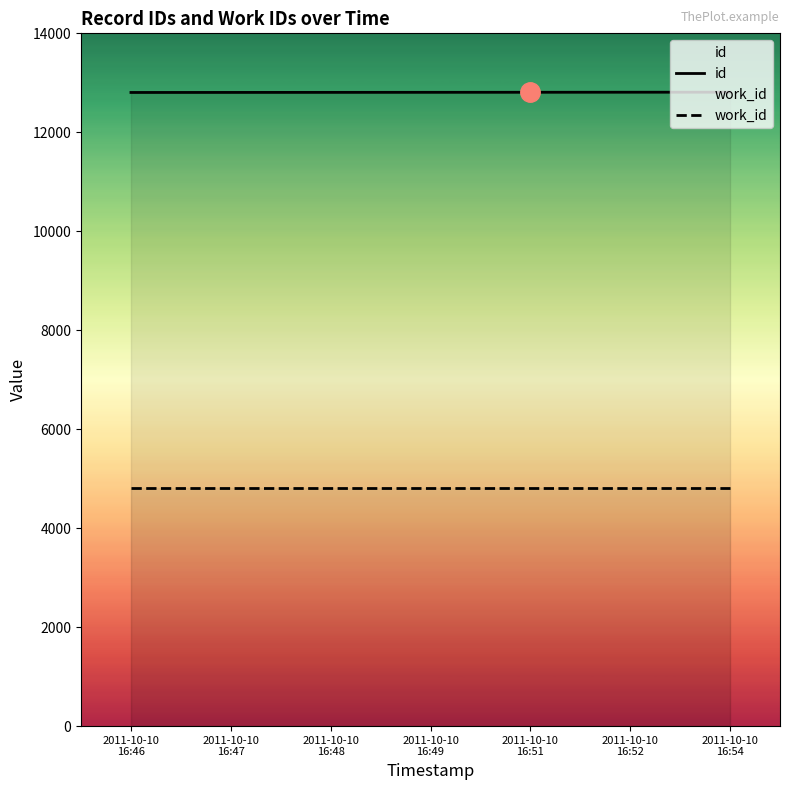

What is the difference between the id values at 2011-10-10
16:46 and 2011-10-10
16:54?

6